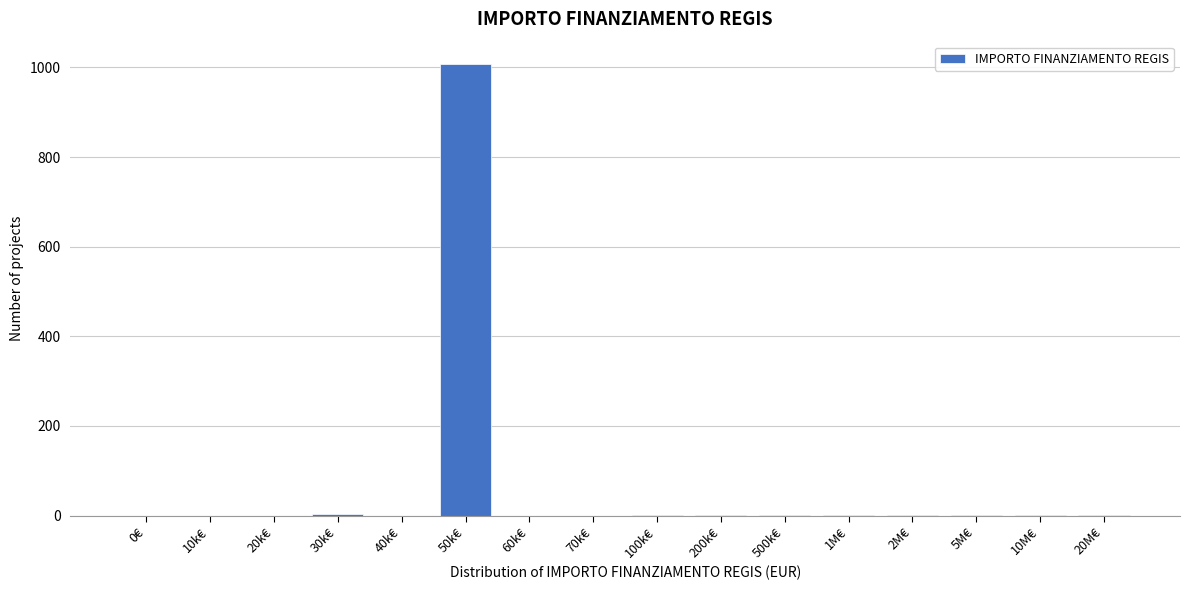

Is it true that the value at 60k€ is -614?

False